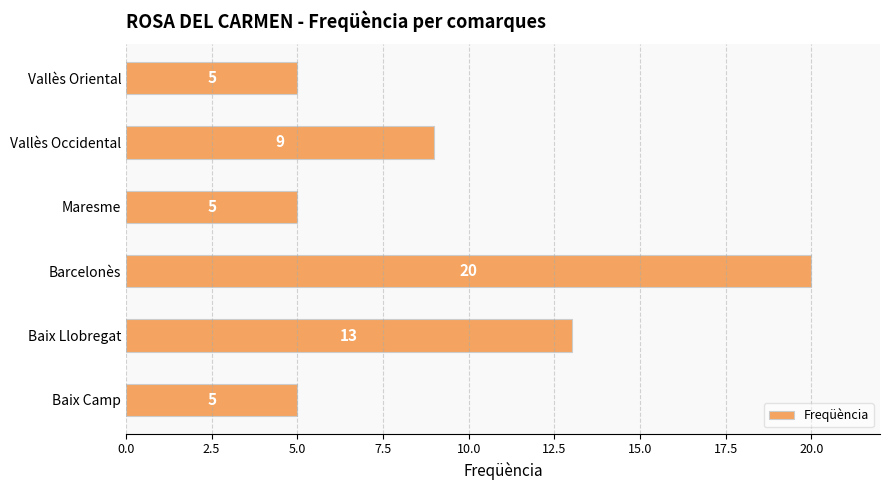

The chart shows a value of 20 at Barcelonès. True or false?

True